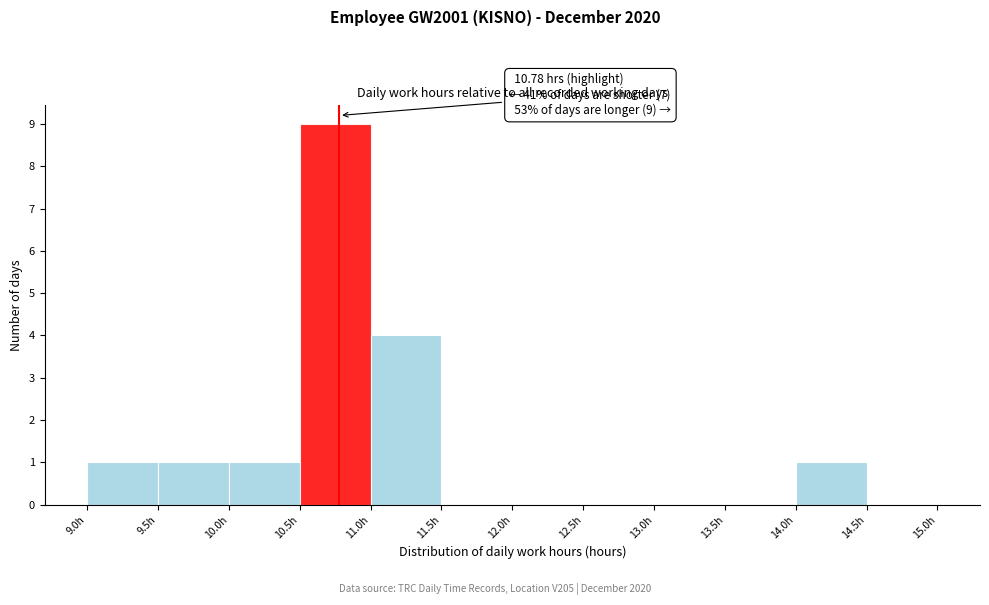

Over which range of the x-axis is the bar tallest?

10.5 to 11.0